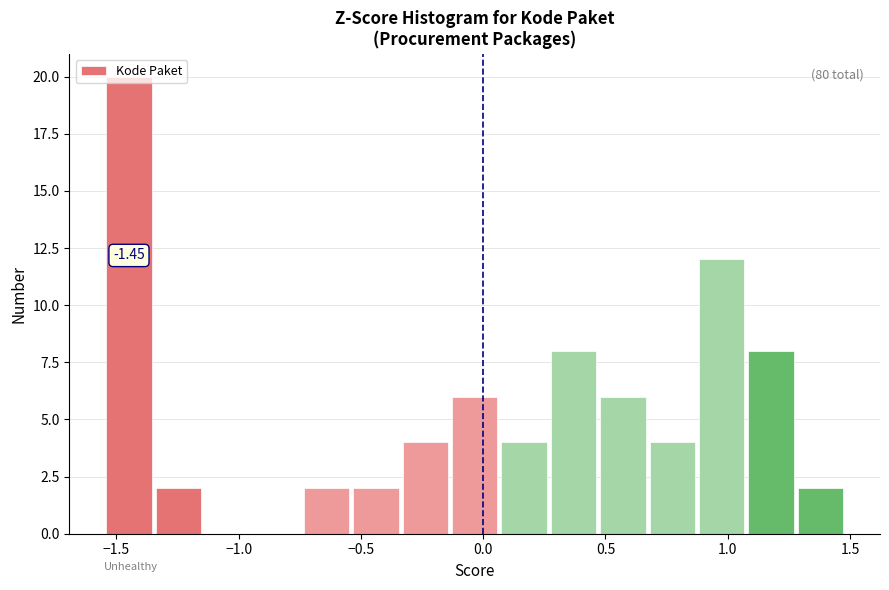

Over which range of the x-axis is the bar tallest?

-1.55 to -1.35